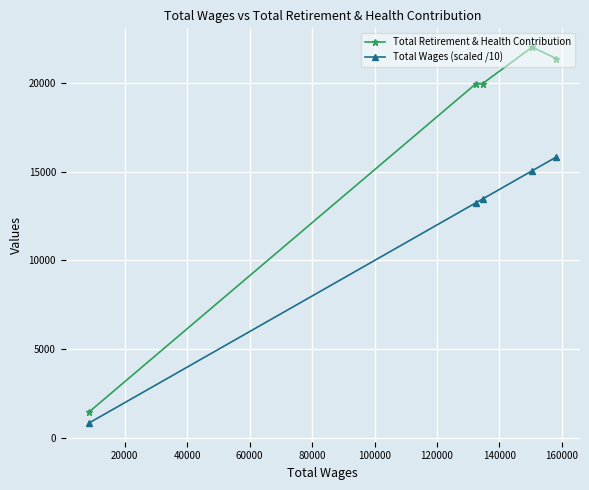

Rank the series by their average value, from highest to lowest.

Total Retirement & Health Contribution, Total Wages (scaled /10)